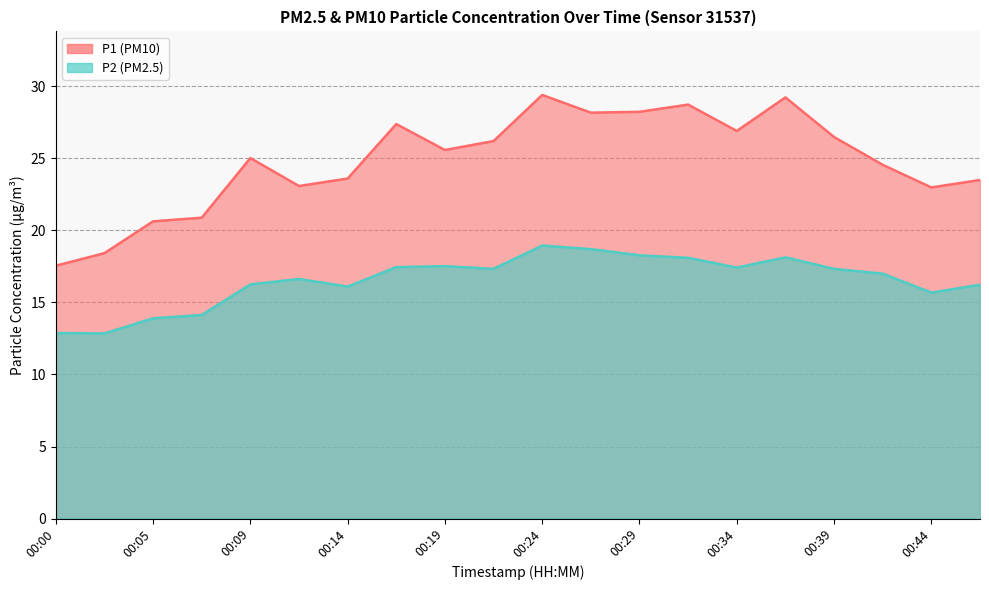

List the series in order of their overall mean, highest first.

P1, P2